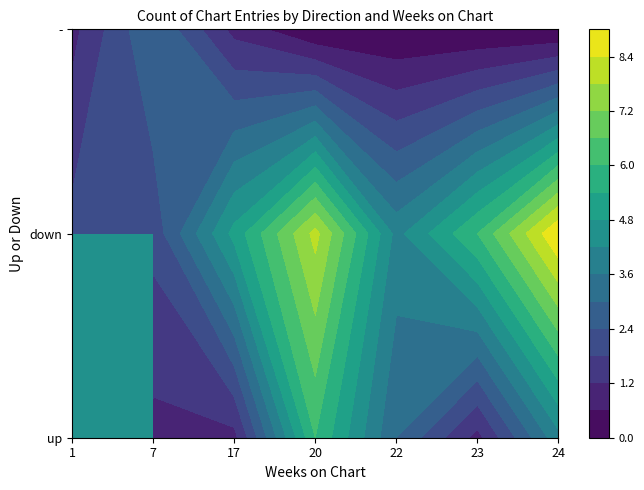

List the series in order of their overall mean, lowest first.

-, up, down